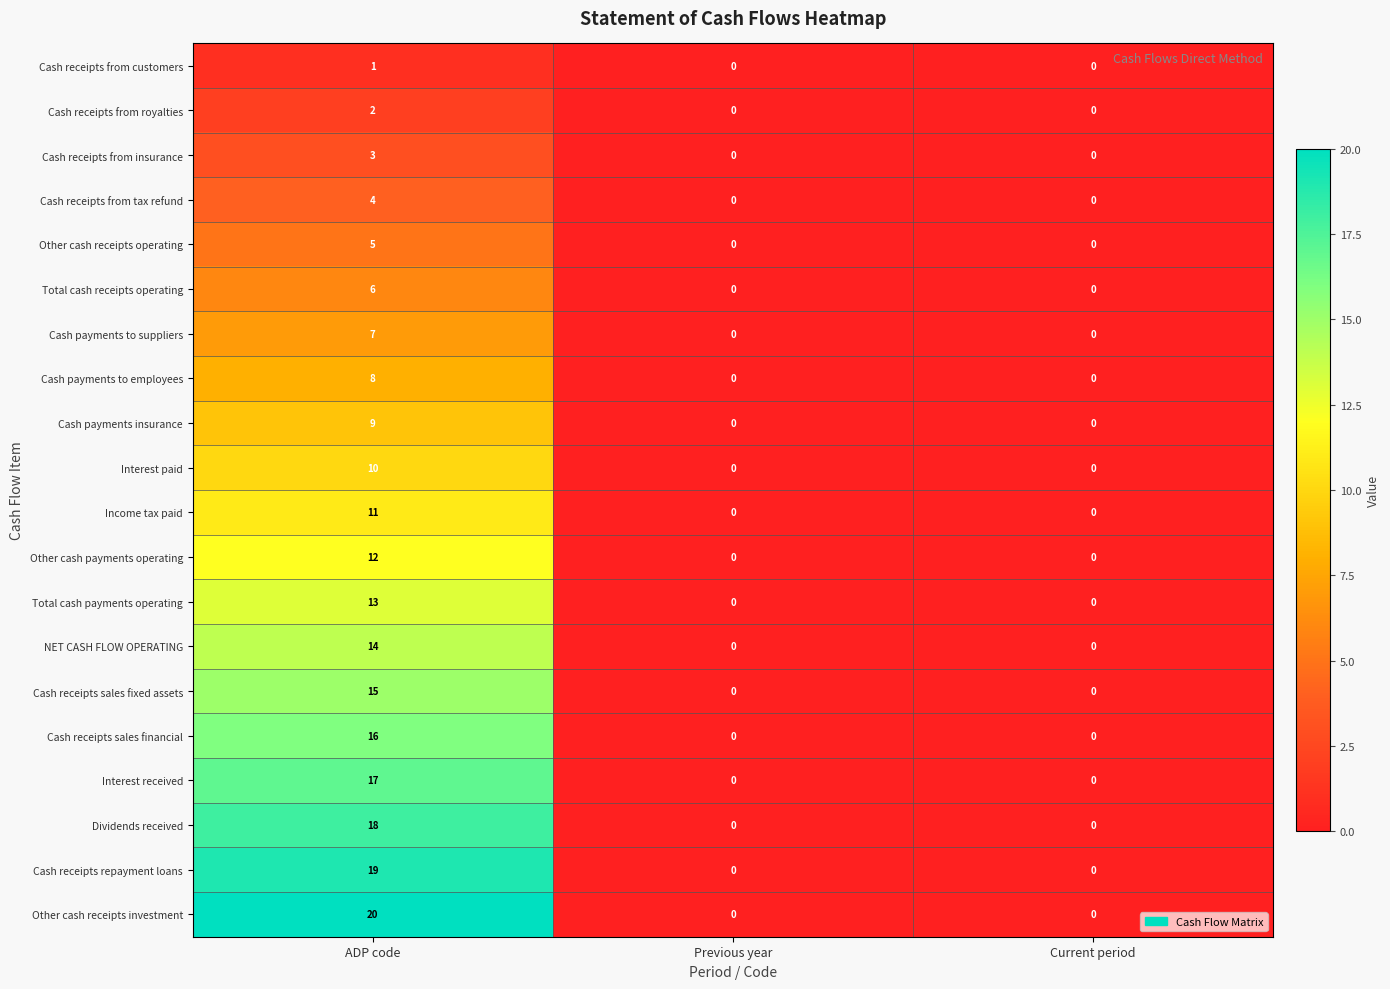

How many Cash receipts sales financial values are between 0 and 16?

3